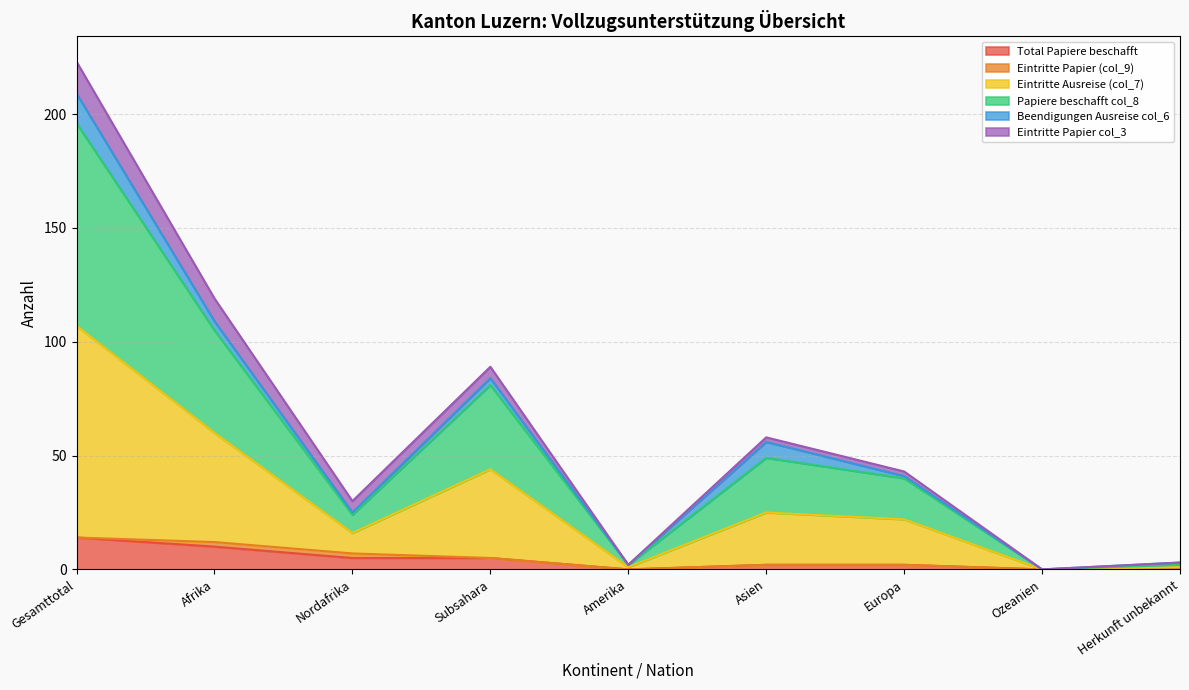

At which category is the sum across all series the highest?

Gesamttotal